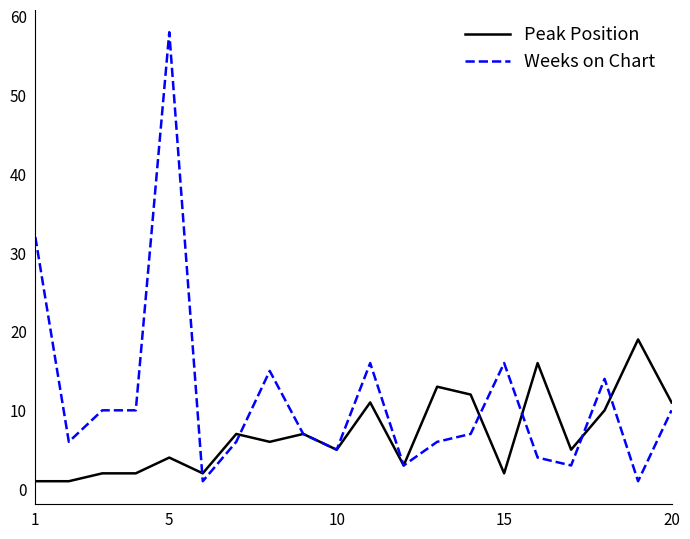

How many lines are shown in the chart?

2